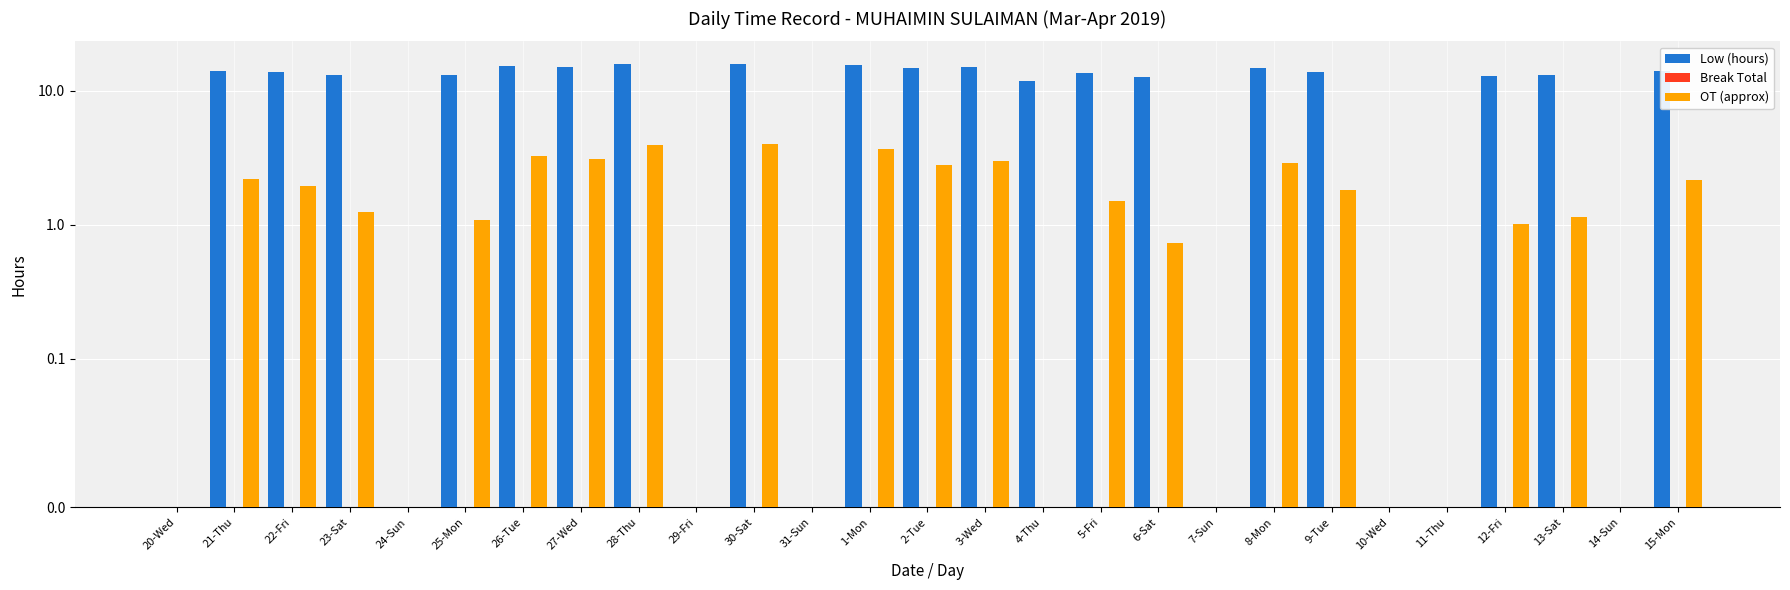

Is the value of Break Total at 15-Mon greater than the value of Low (hours) at 12-Fri?

No